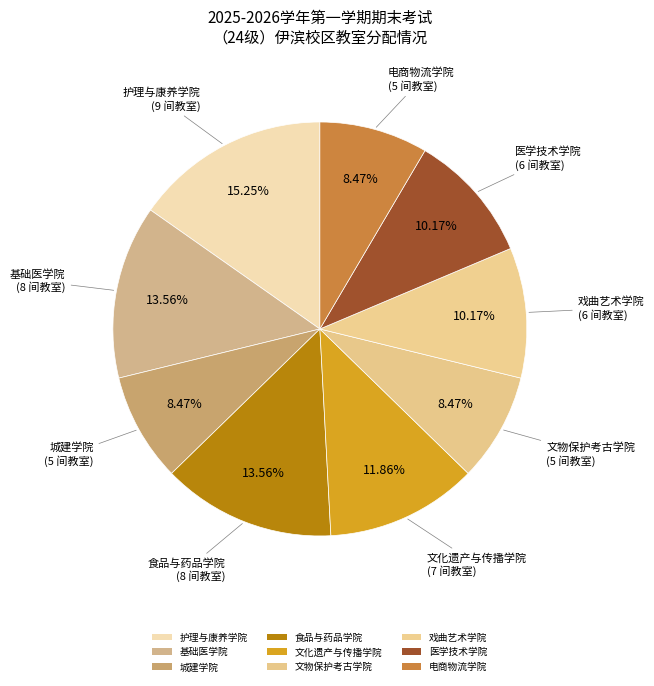

How many slices are in this pie chart?

9